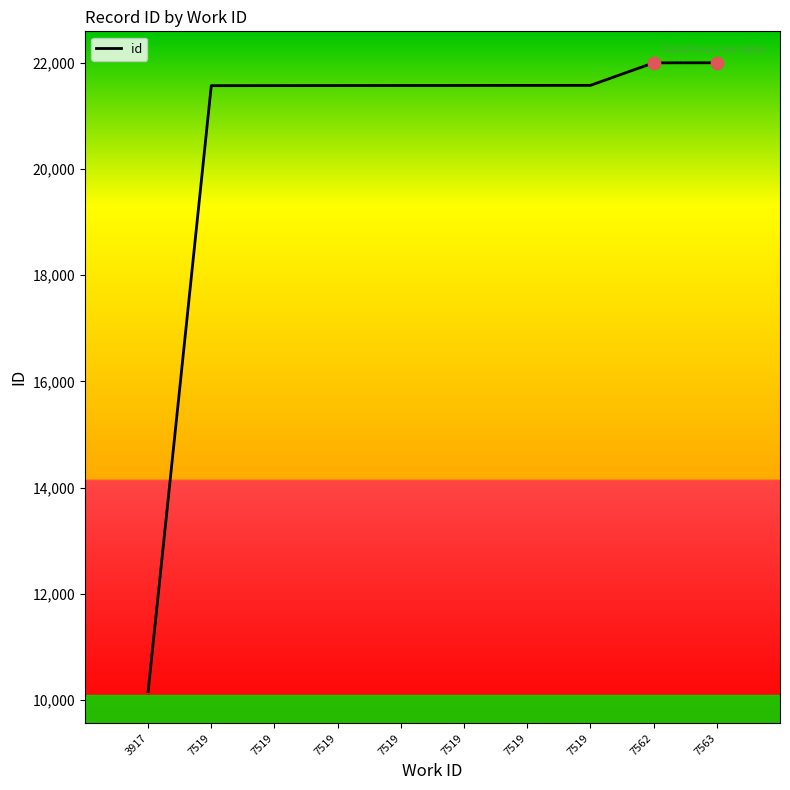

Does the chart have visible grid lines?

No